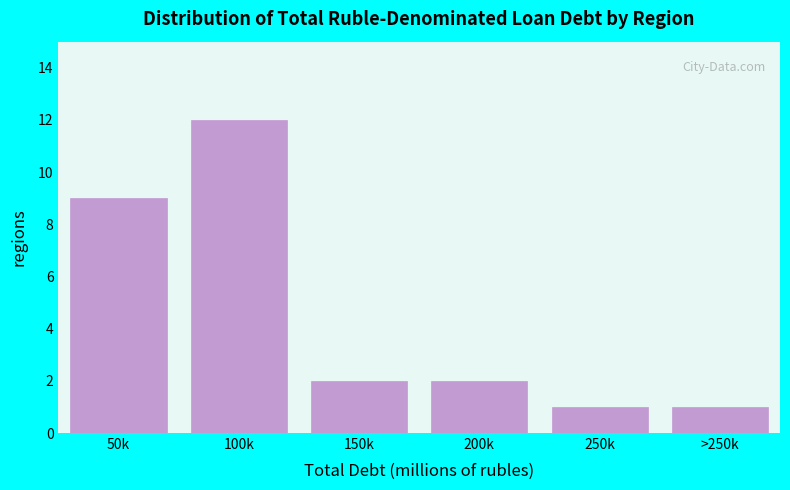

Reading right to left, list all the values displayed in this chart.

>250k=1	250k=1	200k=2	150k=2	100k=12	50k=9